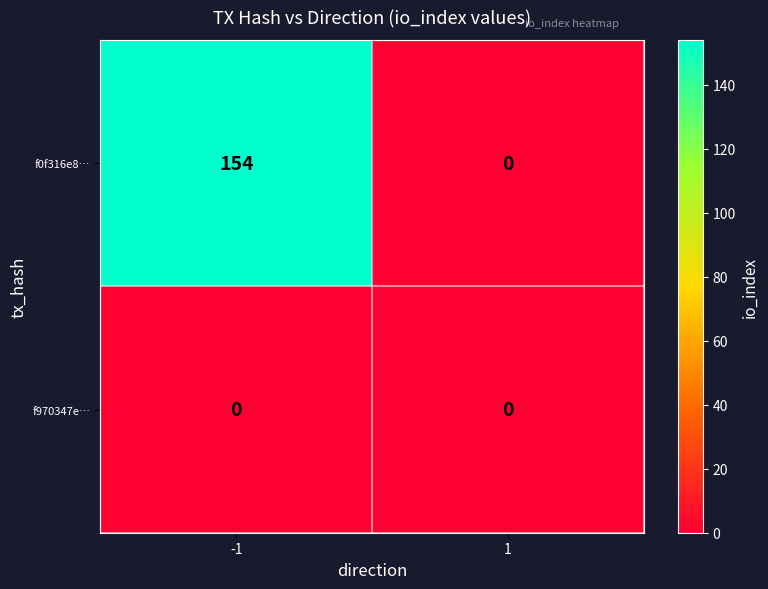

The value of f0f316e8… at 1 is 0. True or false?

True